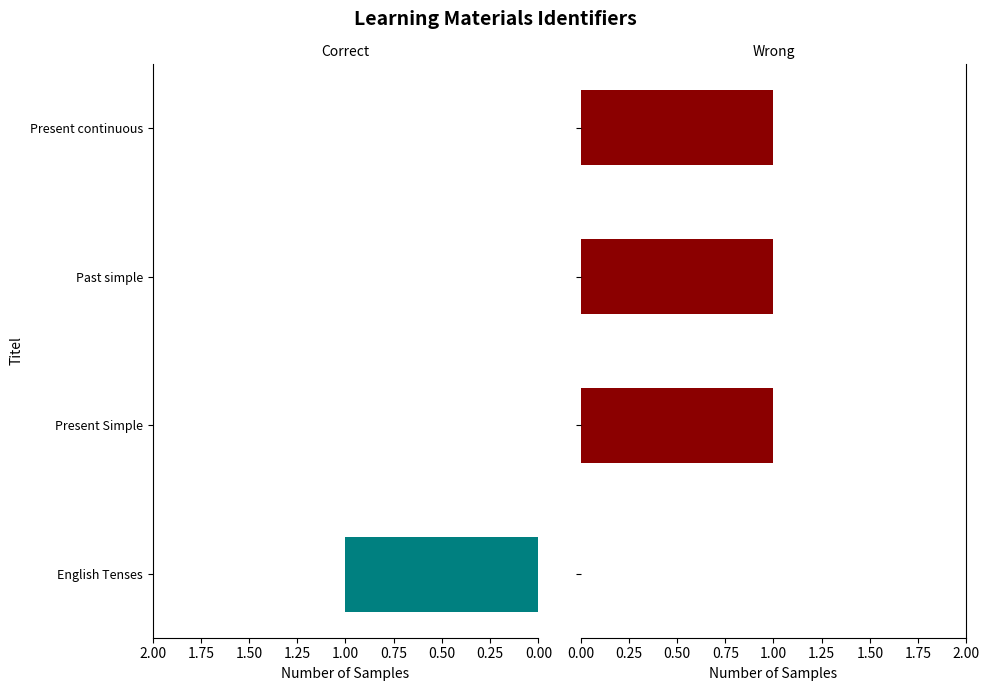

List the series in order of their overall mean, highest first.

Wrong, Correct